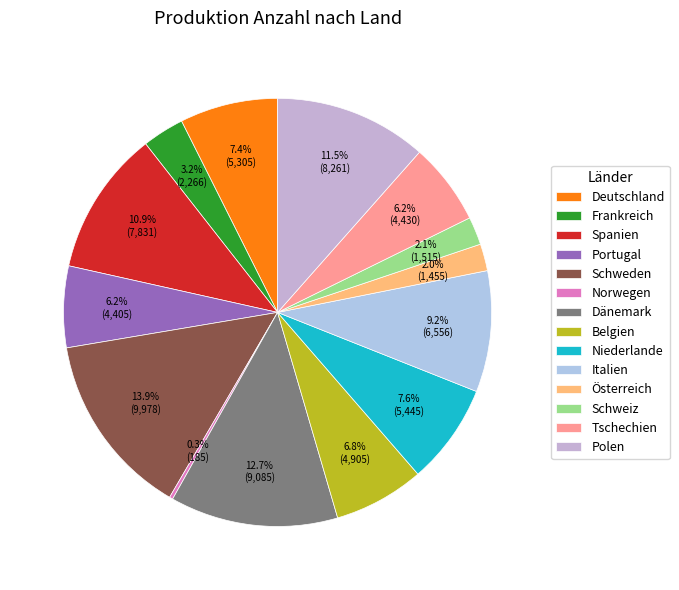

Is there a majority slice in this chart?

No